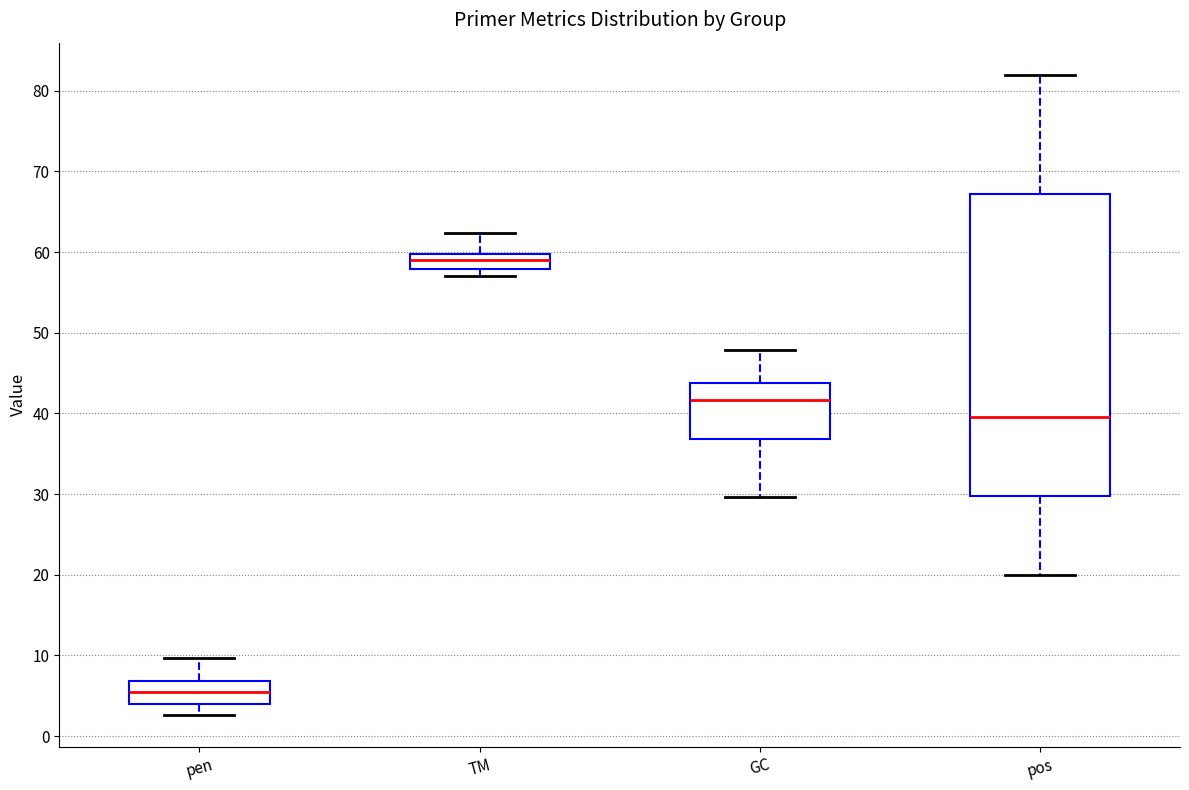

Reading left to right, transcribe this box plot: for each box, give where its median line is, the range the box spans, and where its two whiskers end, as read against the y-axis. The values are not printed on the chart, so give them approximately, as read against the axis.

pen: median 5, box 4 to 7, whiskers 3 to 10
TM: median 59, box 58 to 60, whiskers 57 to 62
GC: median 42, box 37 to 44, whiskers 30 to 48
pos: median 40, box 30 to 67, whiskers 20 to 82